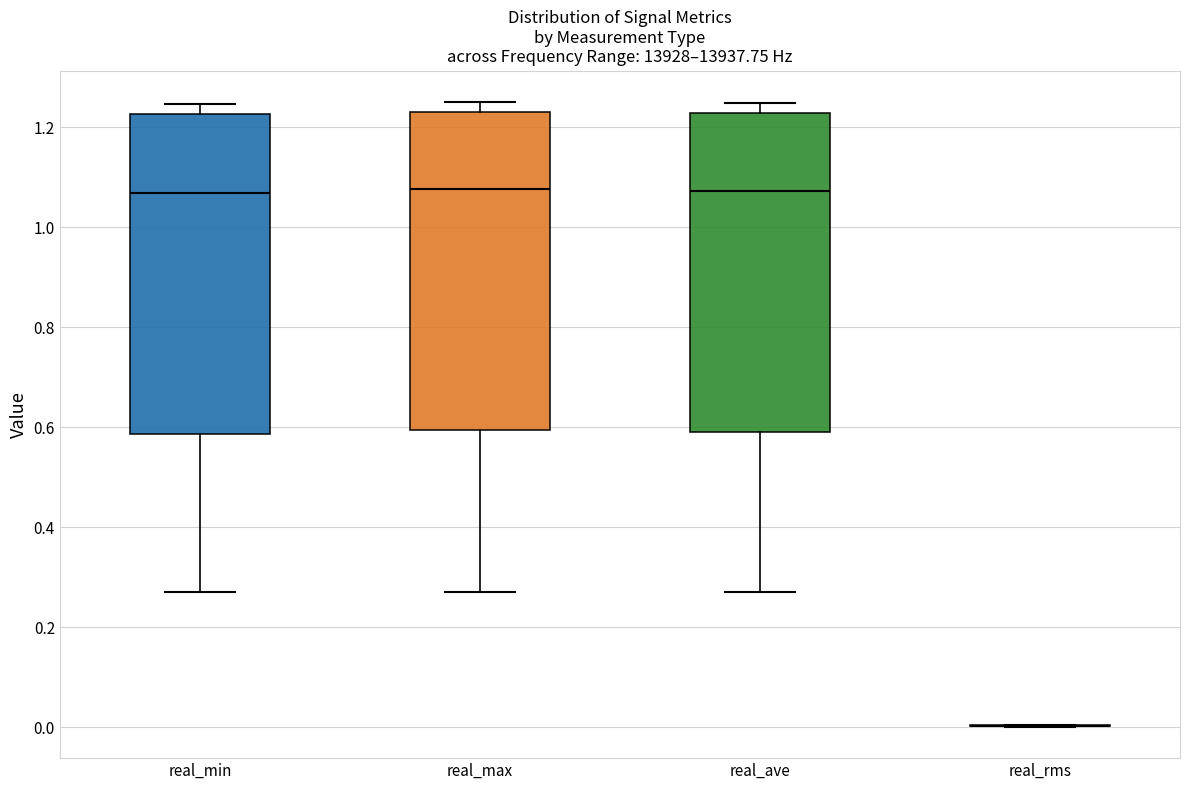

Where is the lower edge of the box for real_max on the y-axis? The values are not printed on the chart, so give them approximately, as read against the axis.

0.60